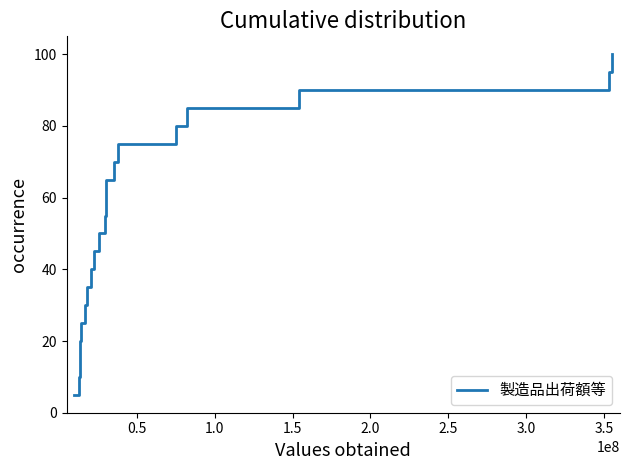

What is the sum of all values?

1050.0